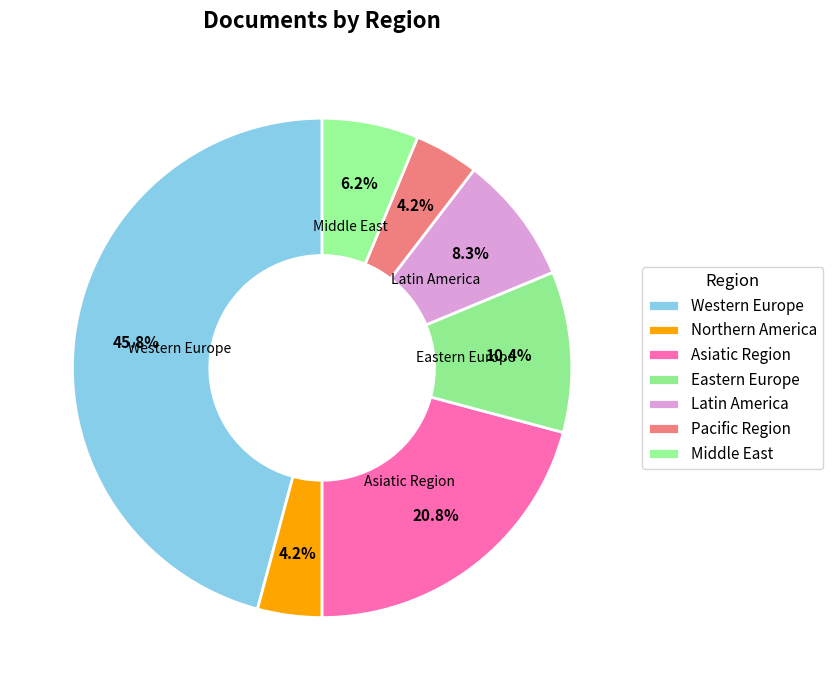

Rank the categories by value from highest to lowest.

Western Europe, Asiatic Region, Eastern Europe, Latin America, Middle East, Northern America, Pacific Region